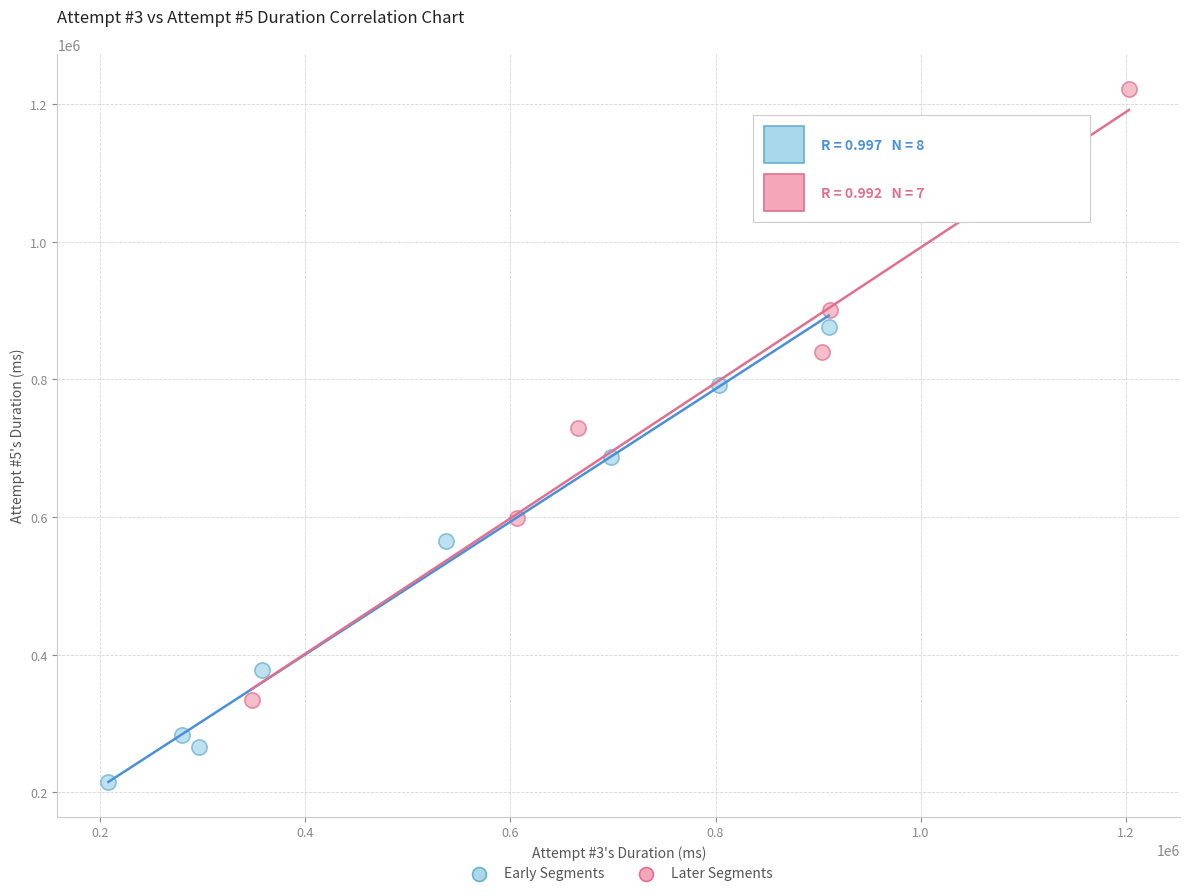

Which series reaches the maximum Y coordinate?

Later Segments